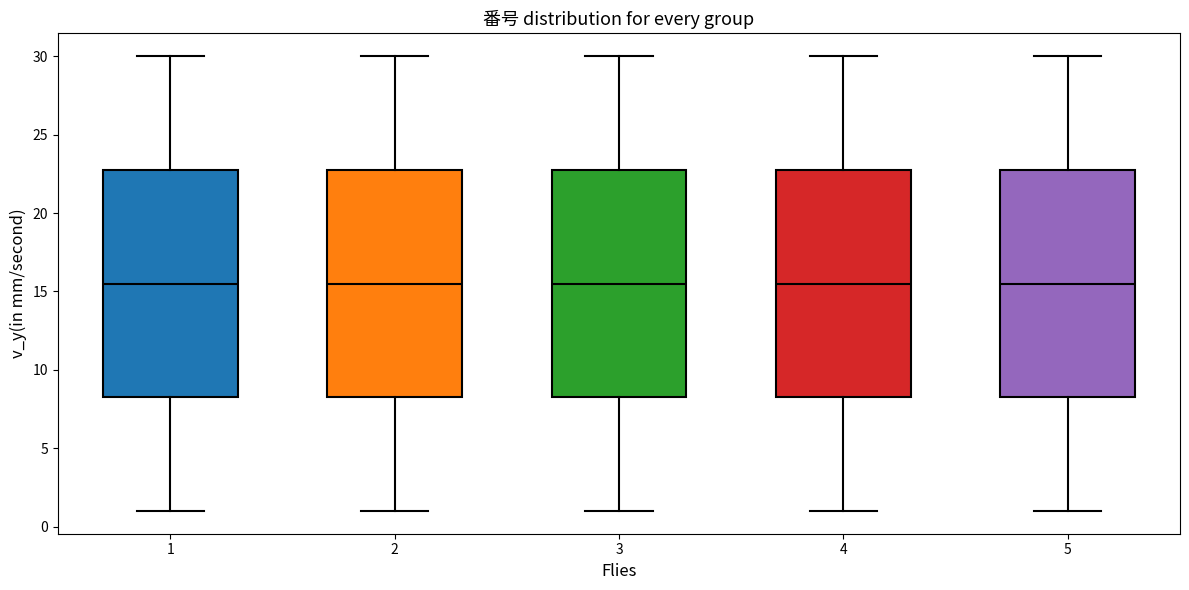

Reading left to right, read every box against the y-axis: the position of its median line, the range the box covers, and the ends of its whiskers. The values are not printed on the chart, so give them approximately, as read against the axis.

1: median 15.5, box 8.5 to 23.0, whiskers 1.0 to 30.0
2: median 15.5, box 8.5 to 23.0, whiskers 1.0 to 30.0
3: median 15.5, box 8.5 to 23.0, whiskers 1.0 to 30.0
4: median 15.5, box 8.5 to 23.0, whiskers 1.0 to 30.0
5: median 15.5, box 8.5 to 23.0, whiskers 1.0 to 30.0